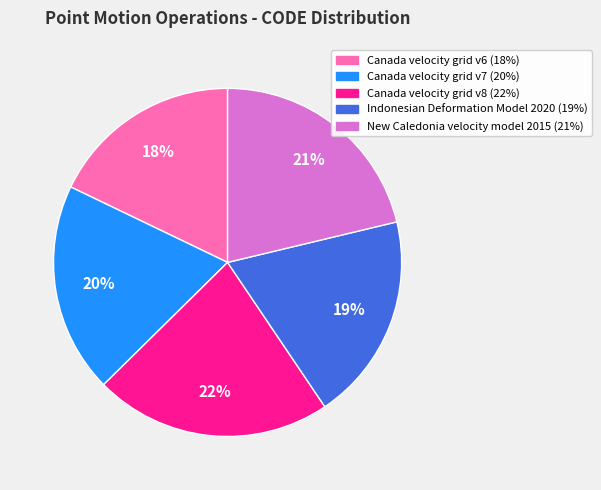

Which category has the smallest portion of the pie?

Canada velocity grid v6